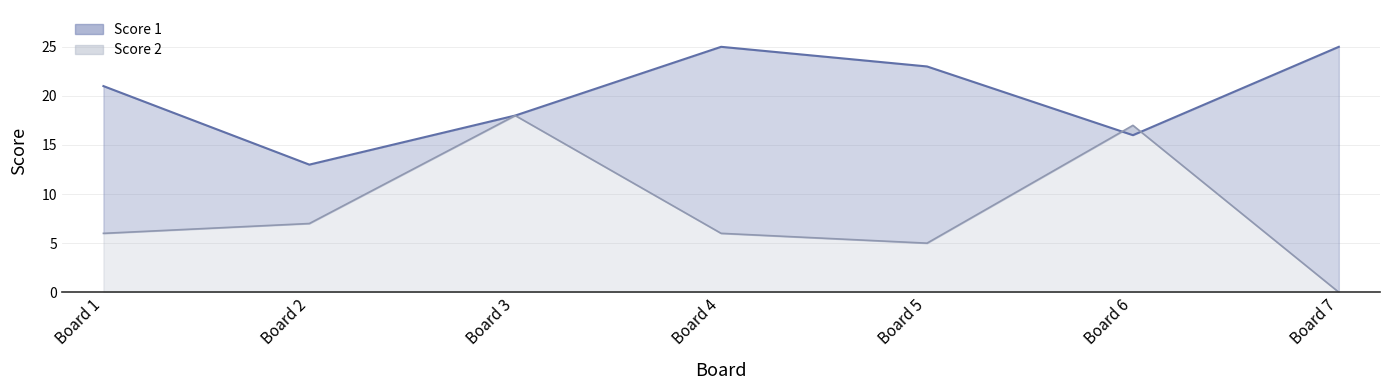

Rank the categories by Score 2 line value from highest to lowest.

Board 3, Board 6, Board 2, Board 1, Board 4, Board 5, Board 7